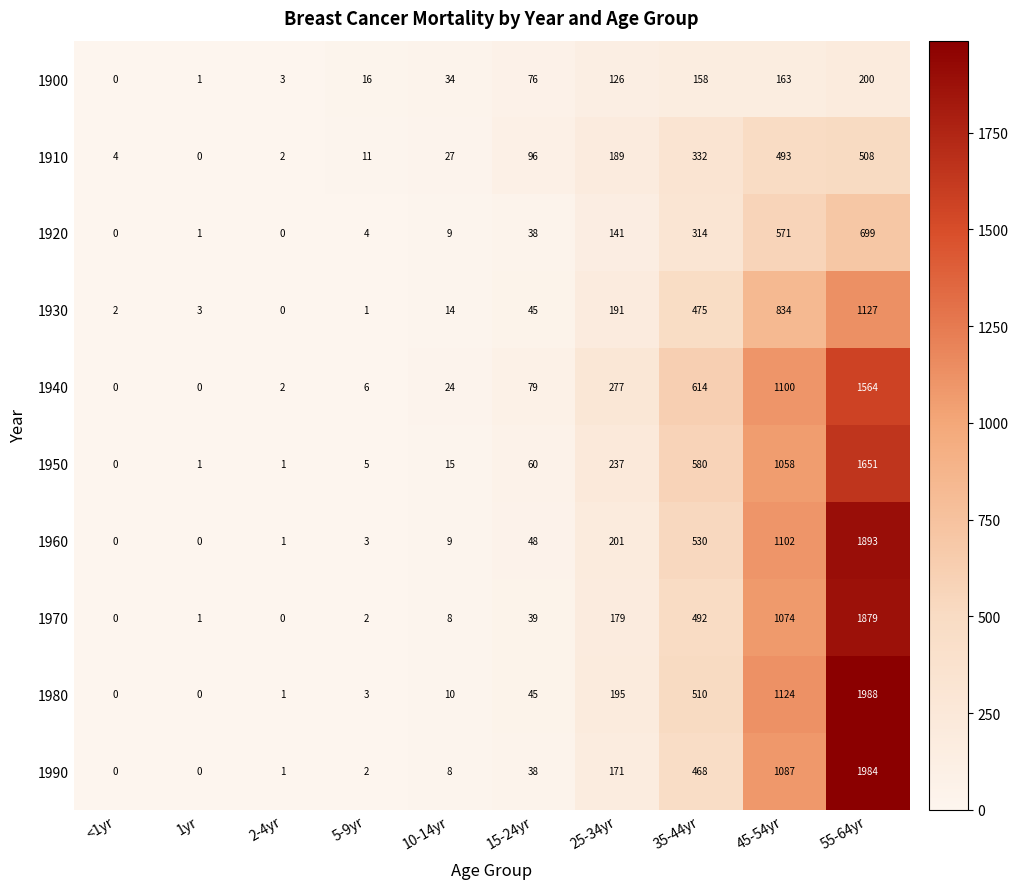

What is the difference between the maximum and minimum values in the 1980 series?

1988